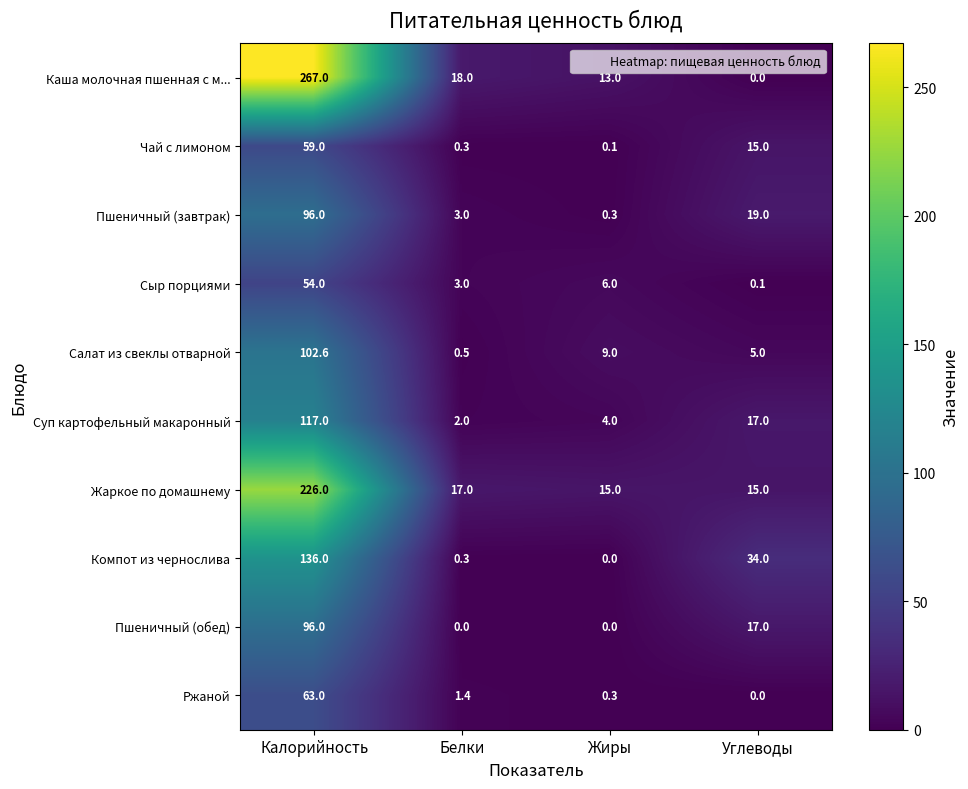

What is the sum of all Суп картофельный макаронный values?

140.0